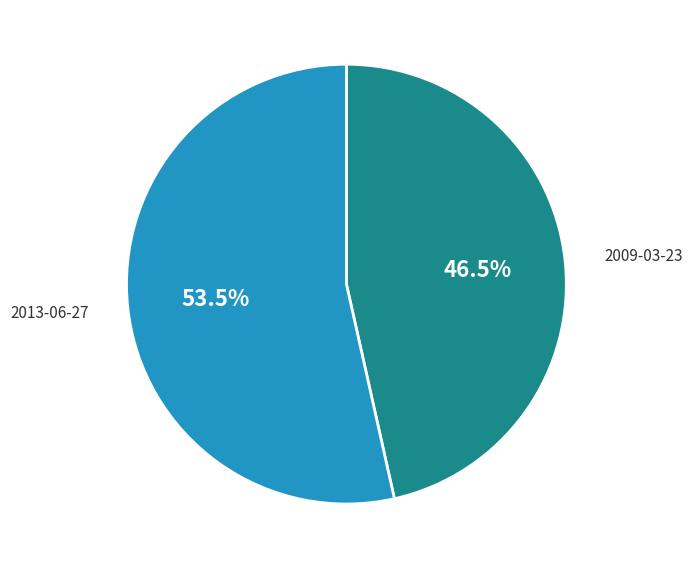

Is there any slice that represents more than half of the pie?

Yes